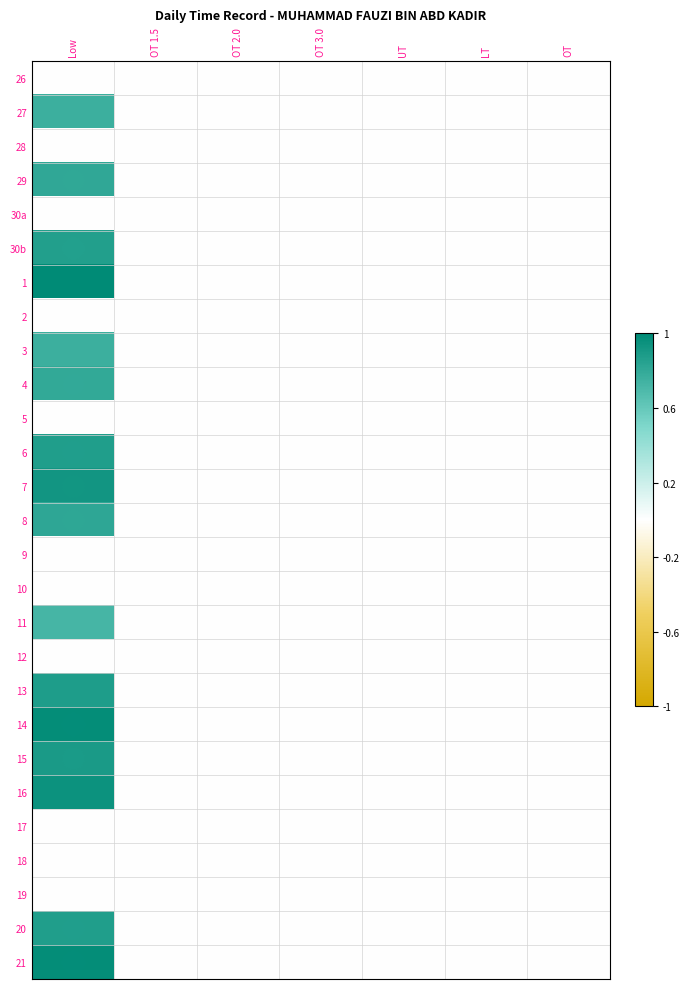

At which category is the sum across all series the highest?

Low